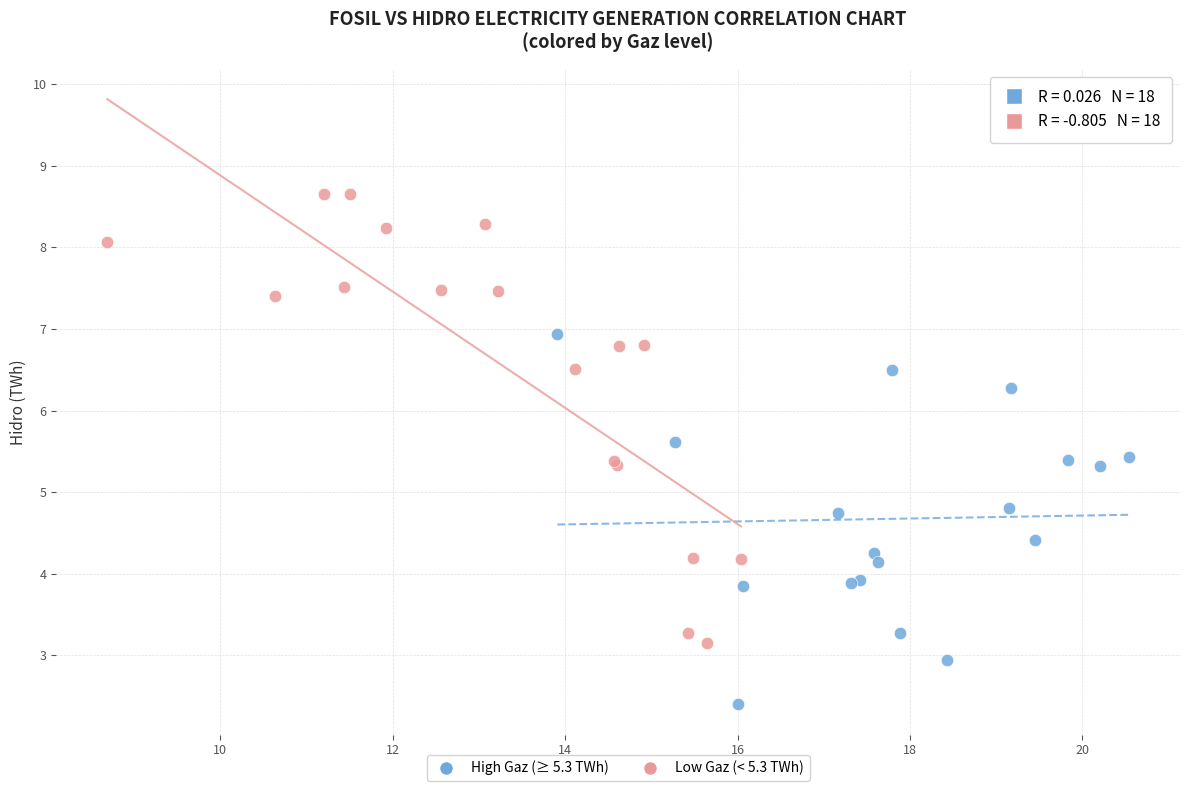

Which series has the widest spread of Y values?

Low Gaz (< 5.3 TWh)